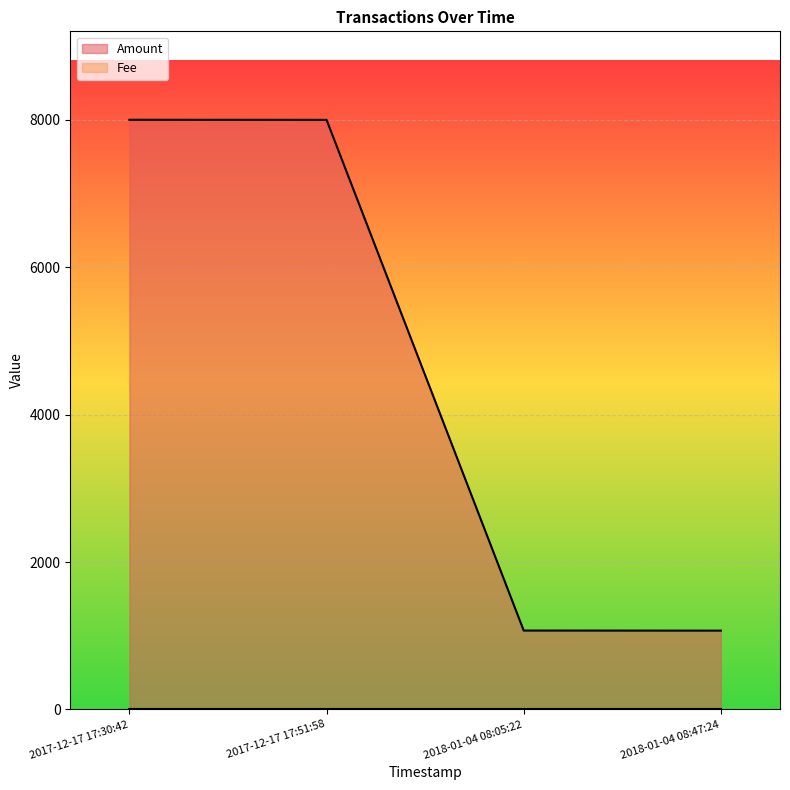

What position from the left is 2018-01-04 08:47:24?

4